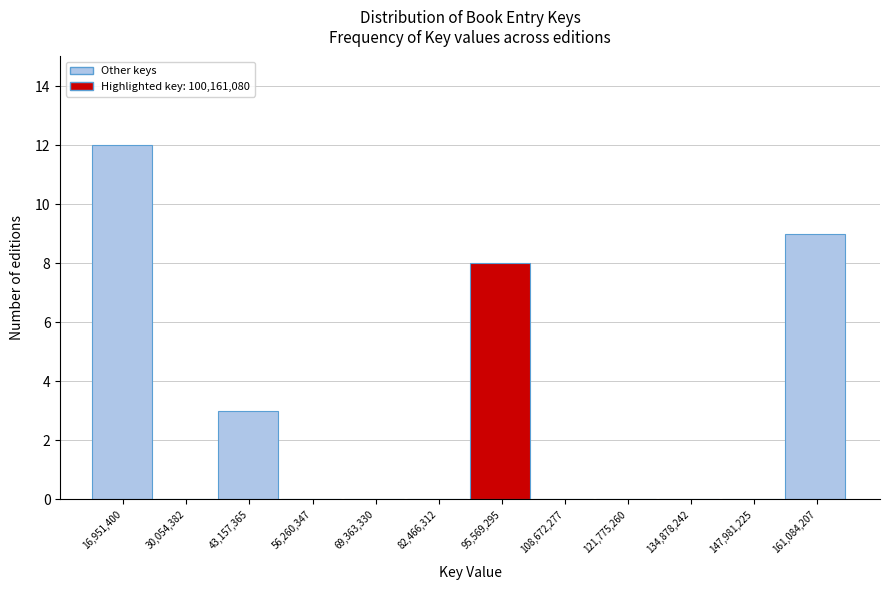

Reading left to right, what are all the values shown in this chart?

16,951,400=12	30,054,382=0	43,157,365=3	56,260,347=0	69,363,330=0	82,466,312=0	95,569,295=8	108,672,277=0	121,775,260=0	134,878,242=0	147,981,225=0	161,084,207=9